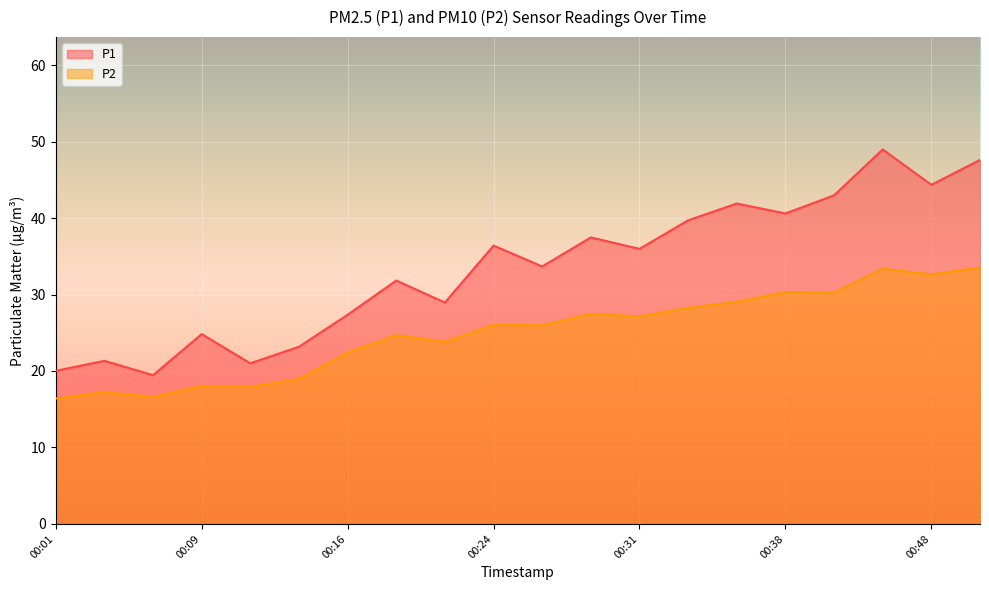

Which series changed the most between 00:36 and 00:41?

P2